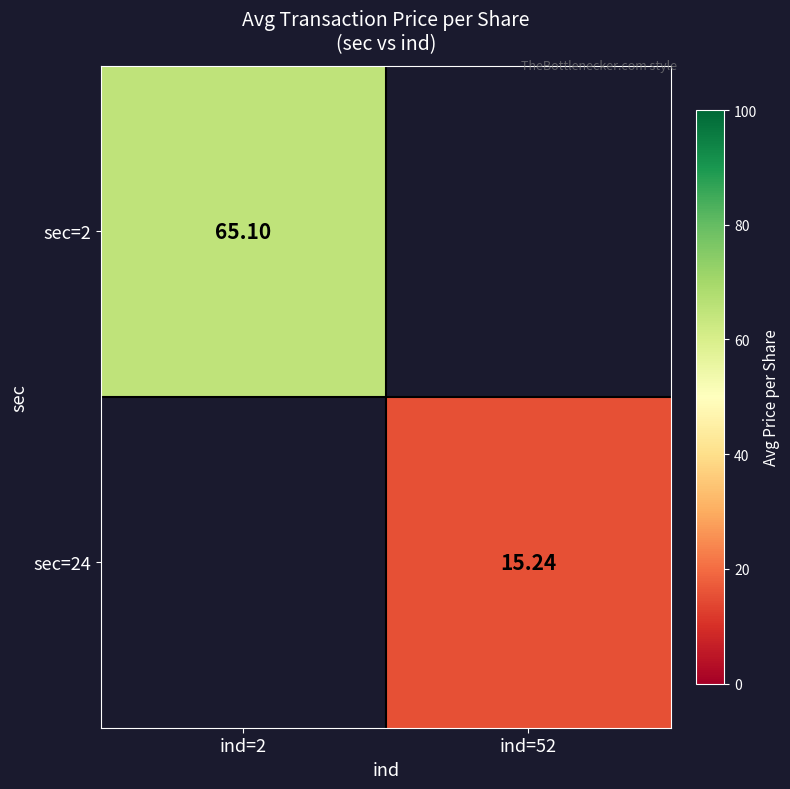

How many data points does each series have?

2